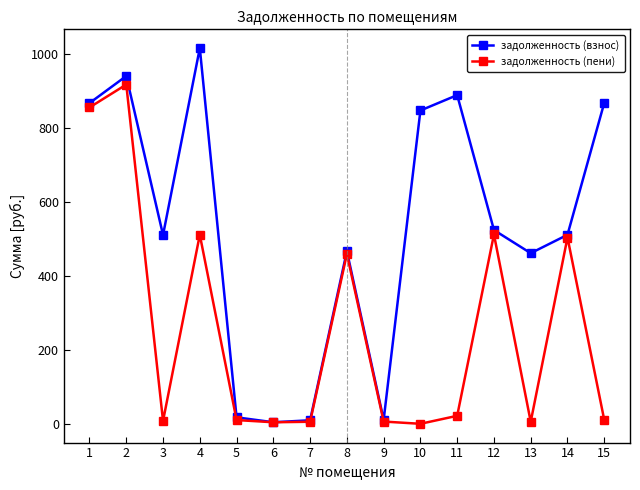

What are all the series names shown in the legend?

задолженность (взнос), задолженность (пени)